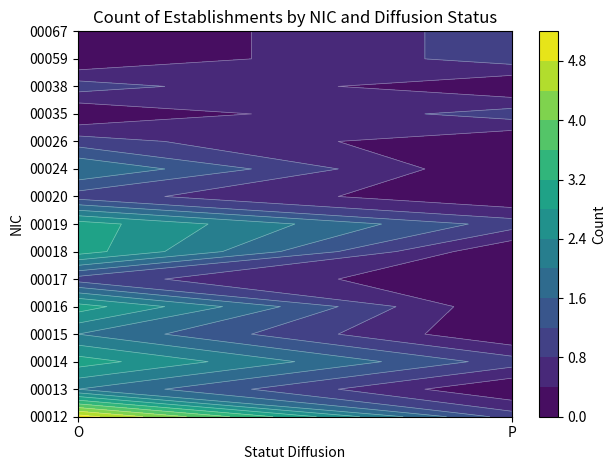

What is the total value across all series at O?

27